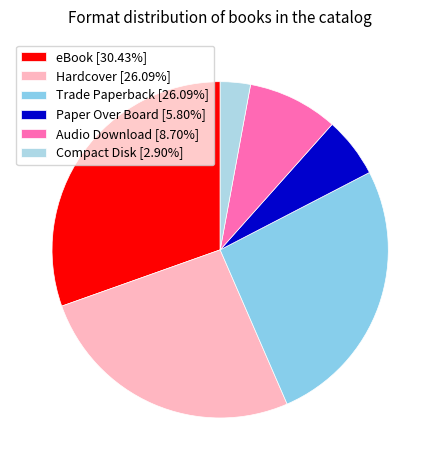

What is the change in value from eBook to Audio Download?

-15